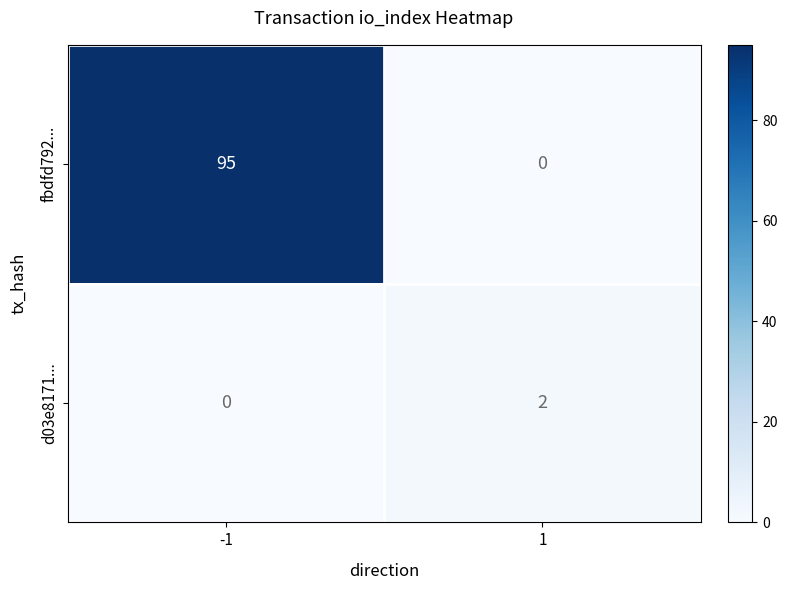

Rank the series by their maximum value, from lowest to highest.

d03e8171..., fbdfd792...